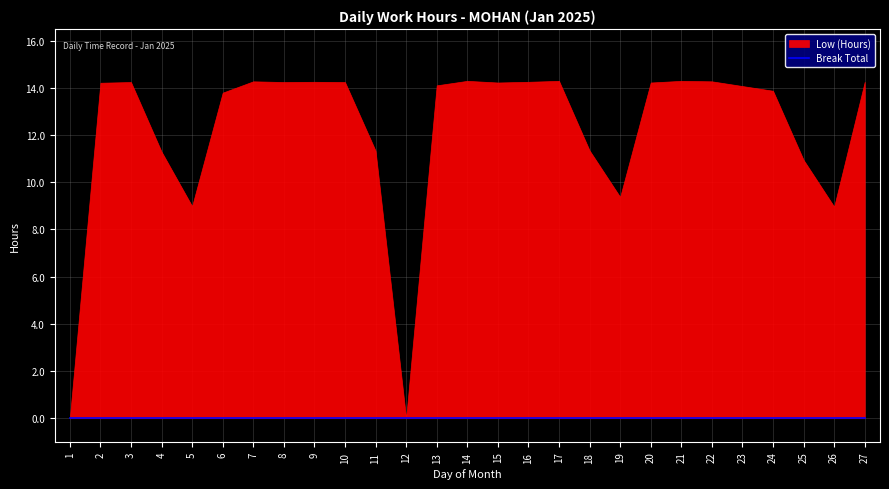

True or false: Break Total and Low (Hours) intersect in this chart.

False